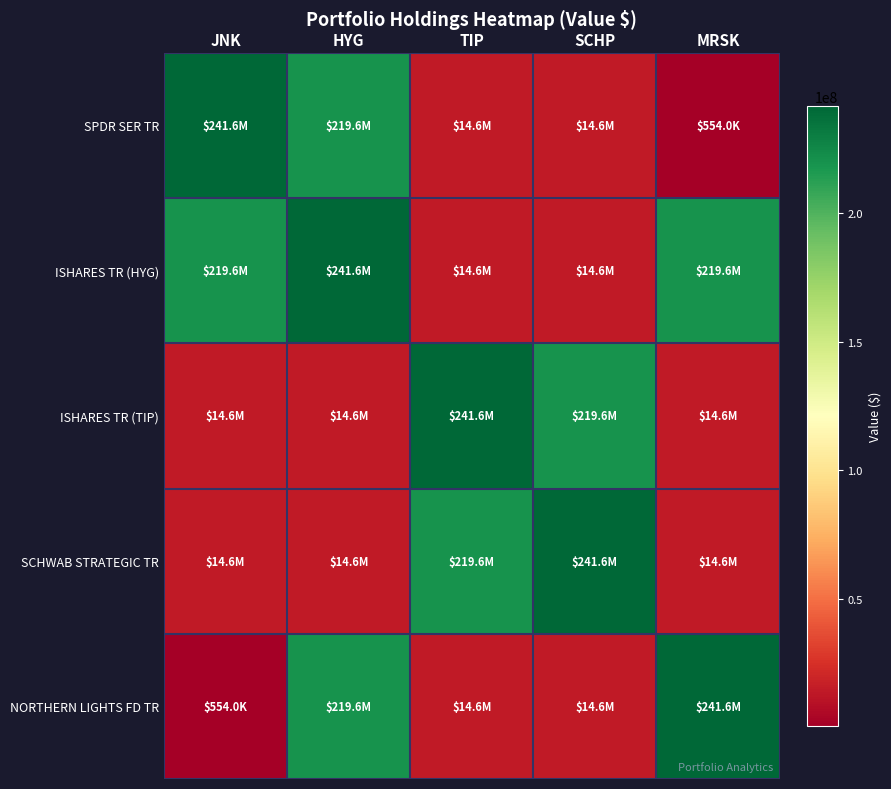

Between TIP and SCHP, which series saw the biggest shift?

ISHARES TR (TIP)